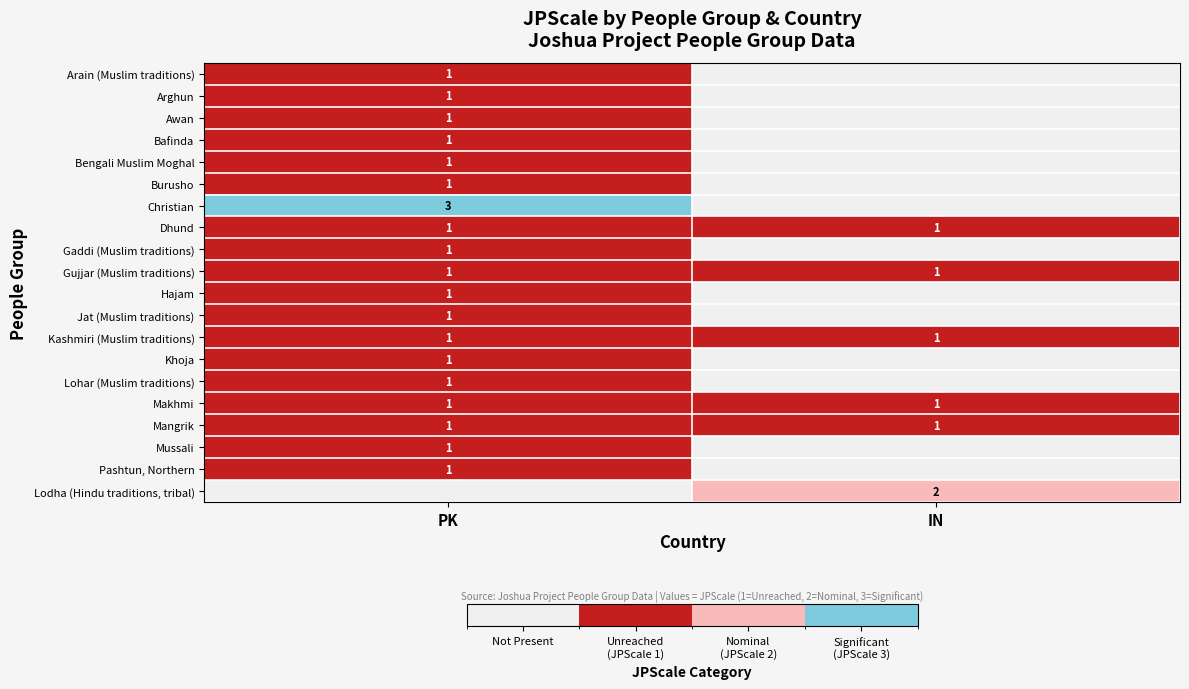

True or false: Gujjar (Muslim traditions) has a value of 2 at IN.

False